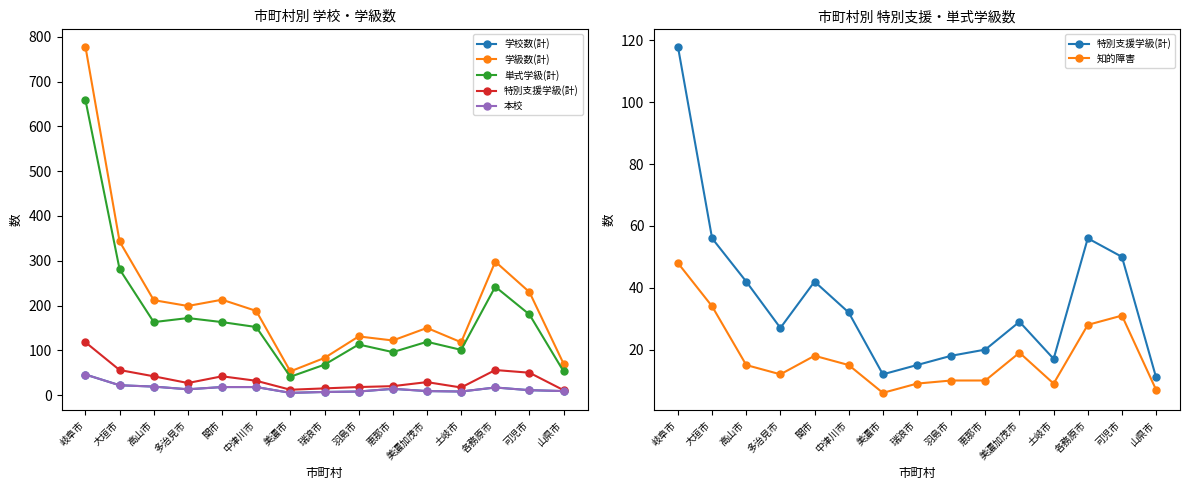

Rank the series at 山県市 from lowest to highest value.

知的障害, 学校数(計), 本校, 特別支援学級(計), 単式学級(計), 学級数(計)